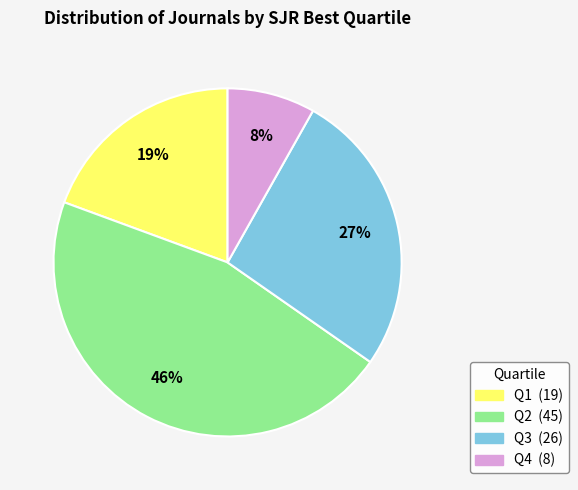

True or false: Q1 accounts for 19% of the total.

True